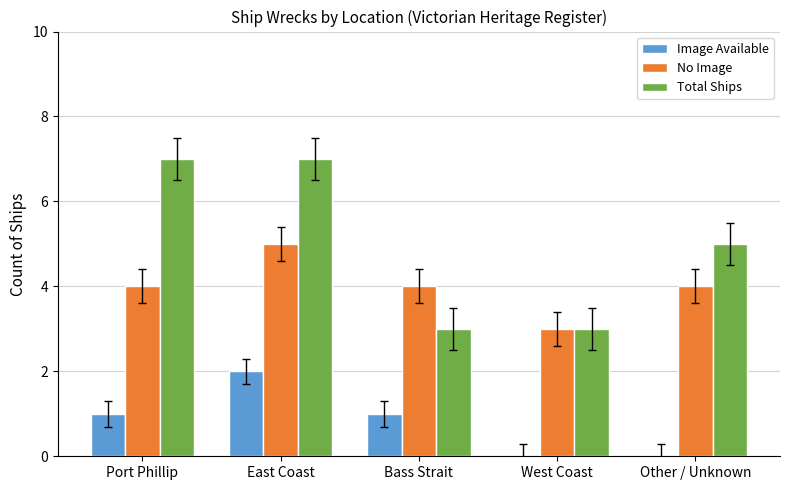

The value of No Image at West Coast is 1. True or false?

False